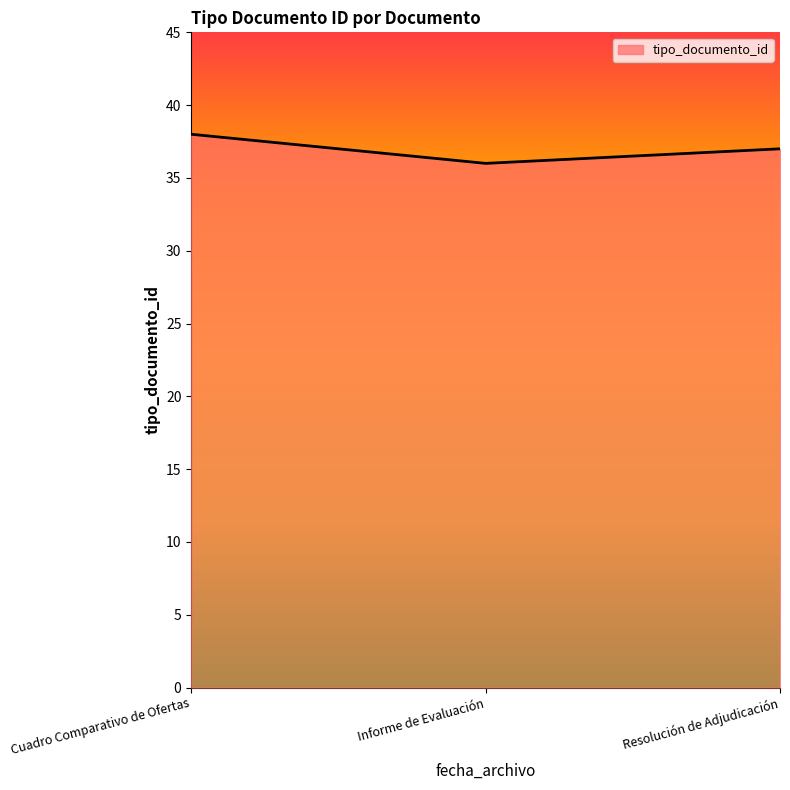

List the labels in order of value, largest first.

Cuadro Comparativo de Ofertas, Resolución de Adjudicación, Informe de Evaluación